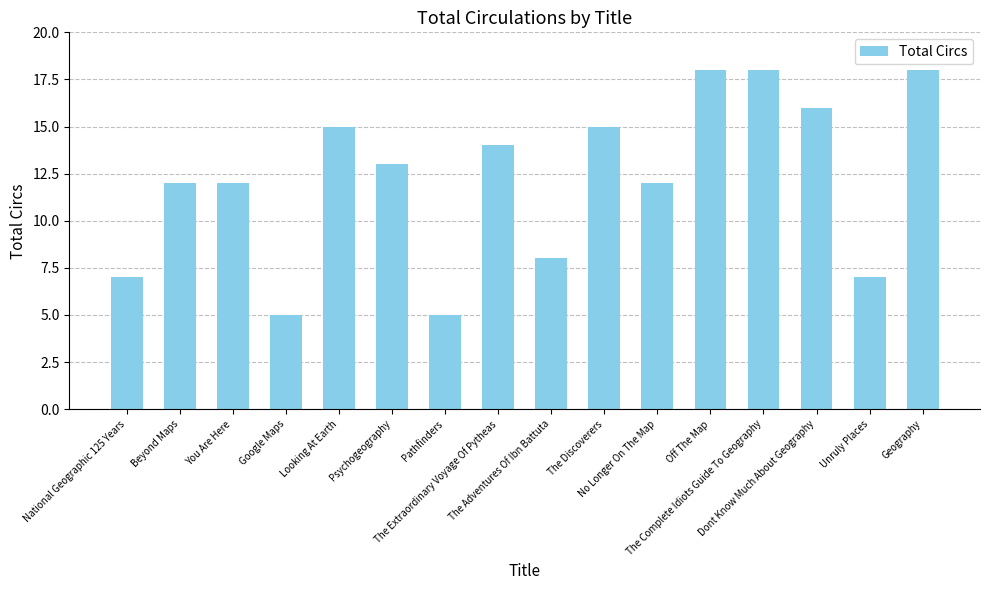

What is the minimum value shown in the chart?

5